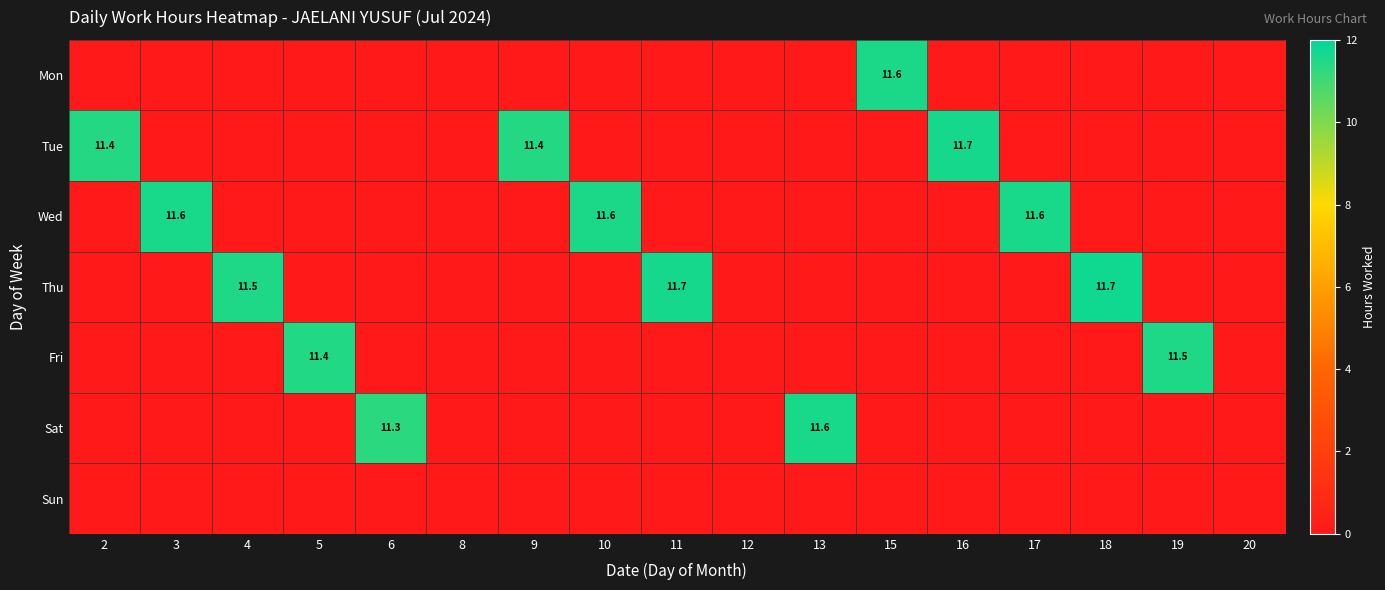

The value of Thu at 11 is 11.7. True or false?

True